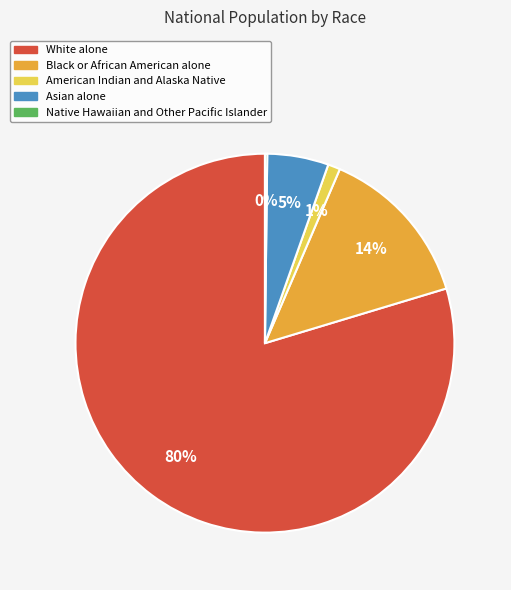

To the nearest percent, what is the average slice percentage?

20%